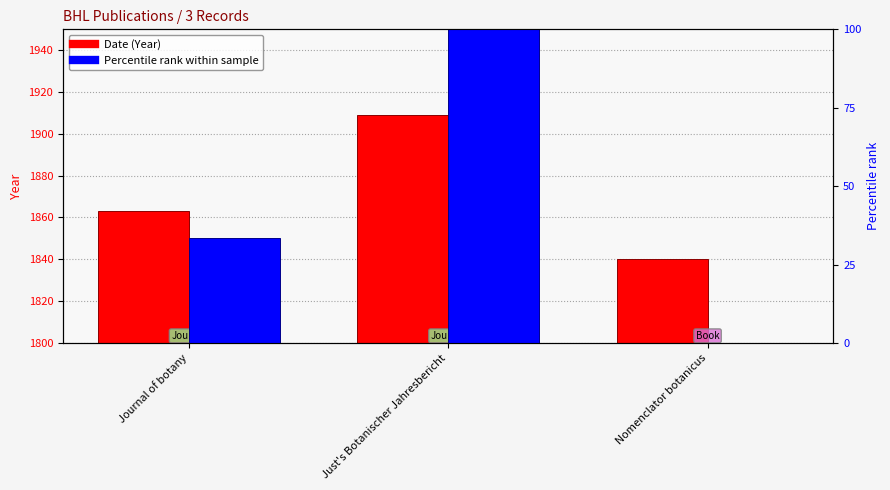

Reading left to right, transcribe all the data shown in this chart.

Date (Year): 1863.0	1909.0	1840.0
Percentile rank within sample: 33.3	100.0	0.0